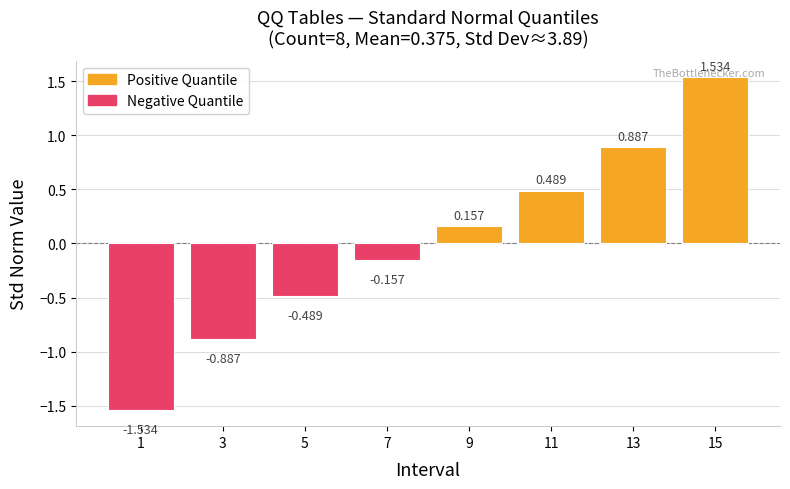

Does the chart contain any negative values?

Yes